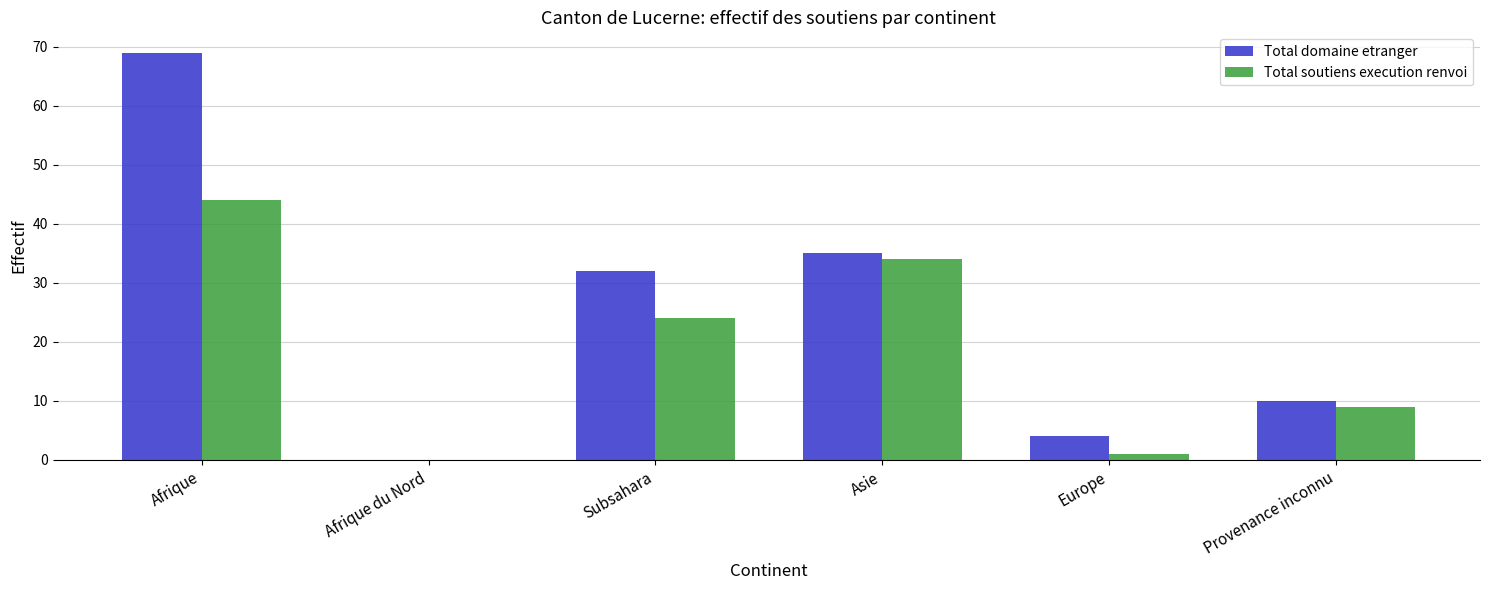

What is the sum of the Total soutiens execution renvoi values at Afrique du Nord and Subsahara?

24